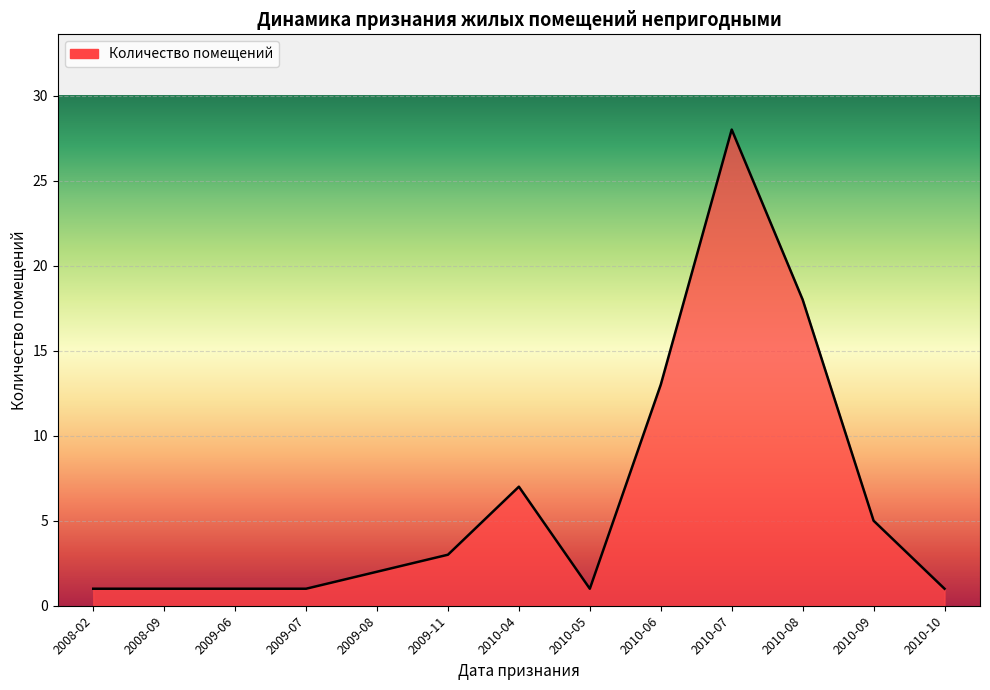

Between 2010-04 and 2009-08, which is larger?

2010-04